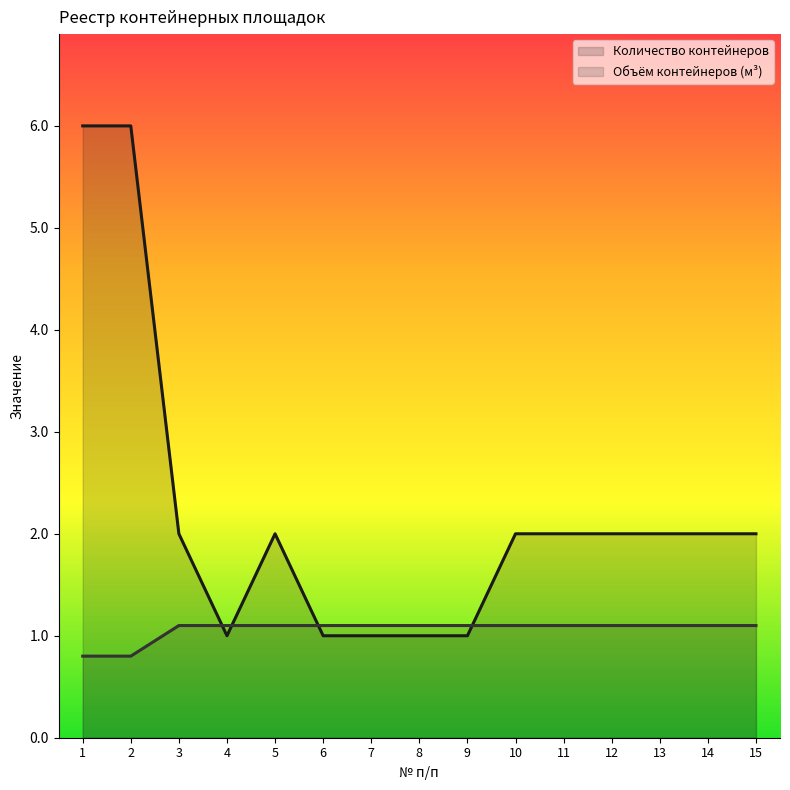

Reading left to right, list all the values displayed in this chart.

Количество контейнеров: 1=6.0	2=6.0	3=2.0	4=1.0	5=2.0	6=1.0	7=1.0	8=1.0	9=1.0	10=2.0	11=2.0	12=2.0	13=2.0	14=2.0	15=2.0
Объём контейнеров (м³): 1=0.8	2=0.8	3=1.1	4=1.1	5=1.1	6=1.1	7=1.1	8=1.1	9=1.1	10=1.1	11=1.1	12=1.1	13=1.1	14=1.1	15=1.1